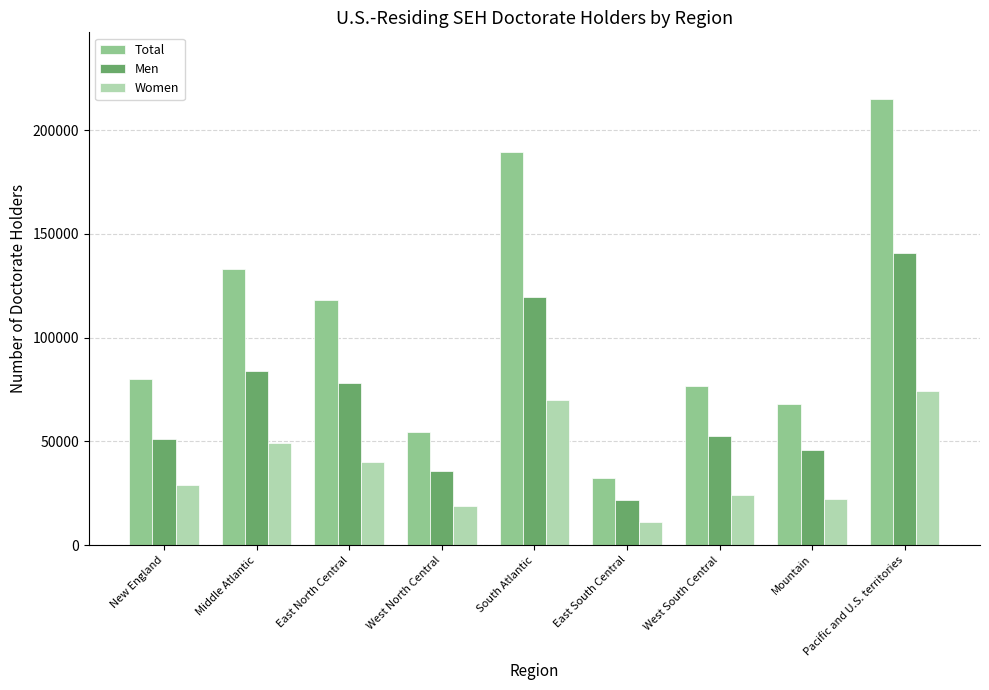

What is the difference between the second highest and second lowest values in the Women series?

50750